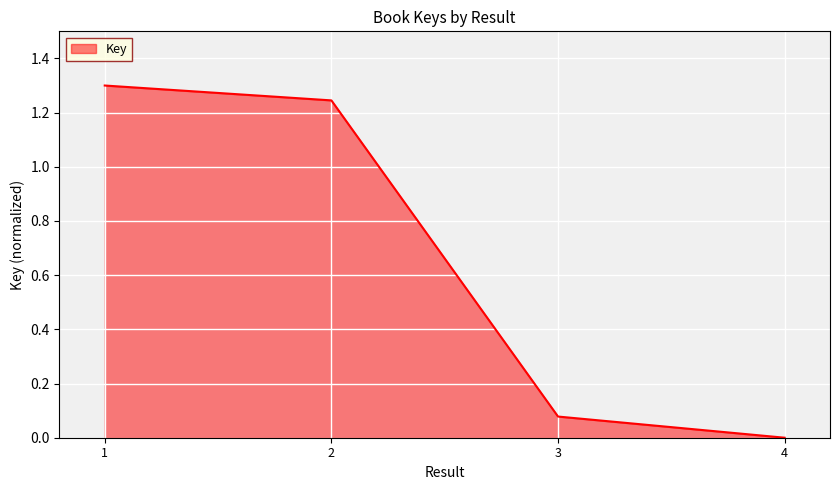

Which has a higher value, 1 or 3?

1